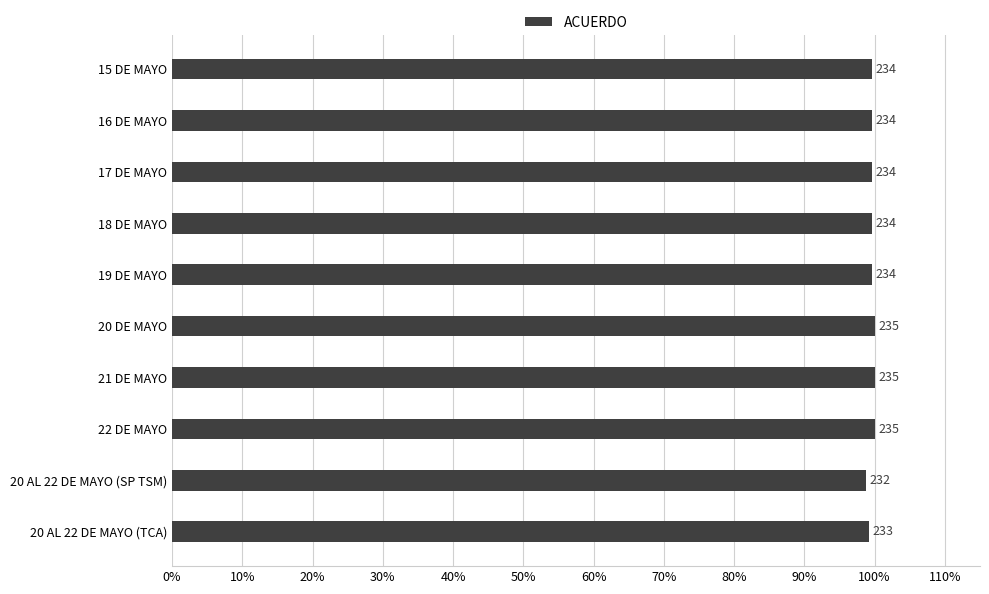

What is the difference between the second highest and second lowest values?

0.9